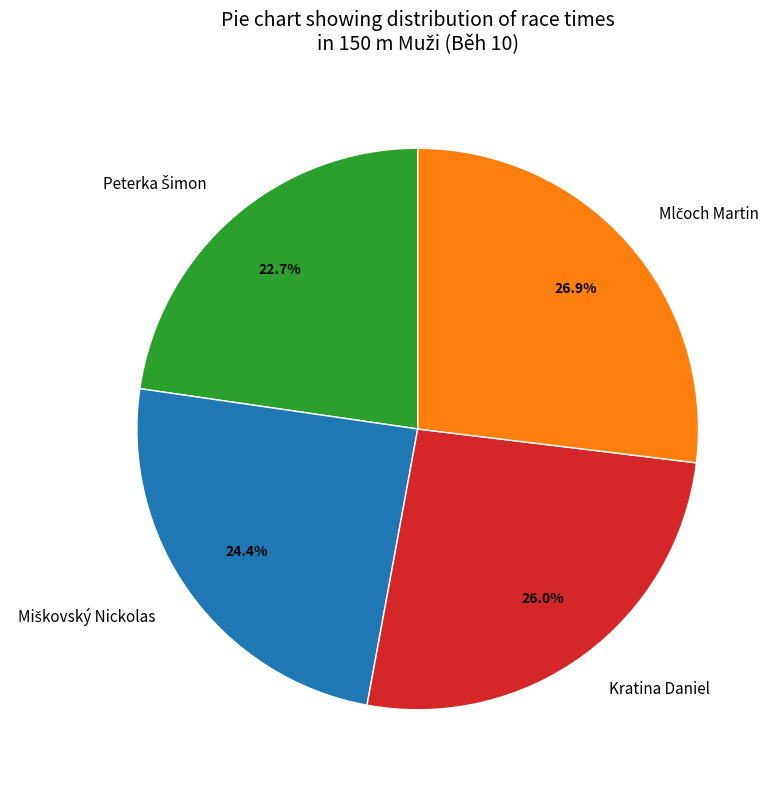

Does any single category account for the majority?

No